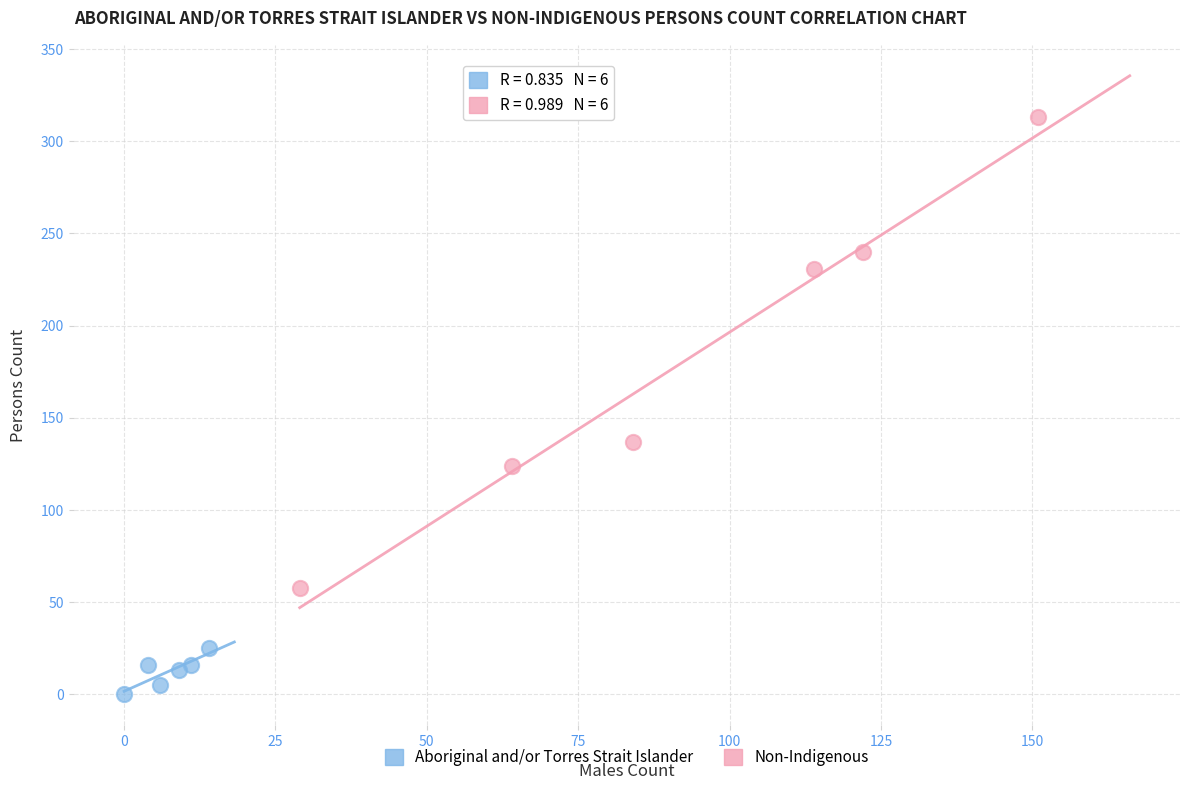

Which series contains the lowest Y value?

Aboriginal and/or Torres Strait Islander